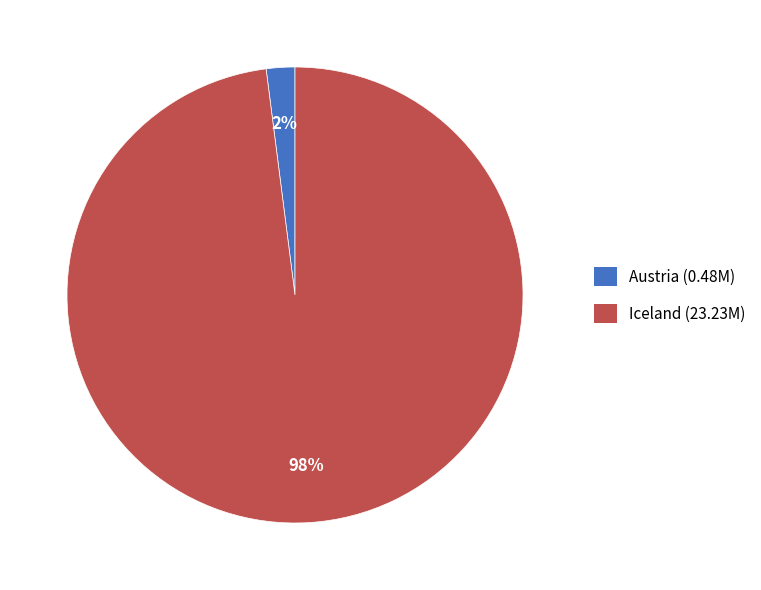

How many slices are in this pie chart?

2